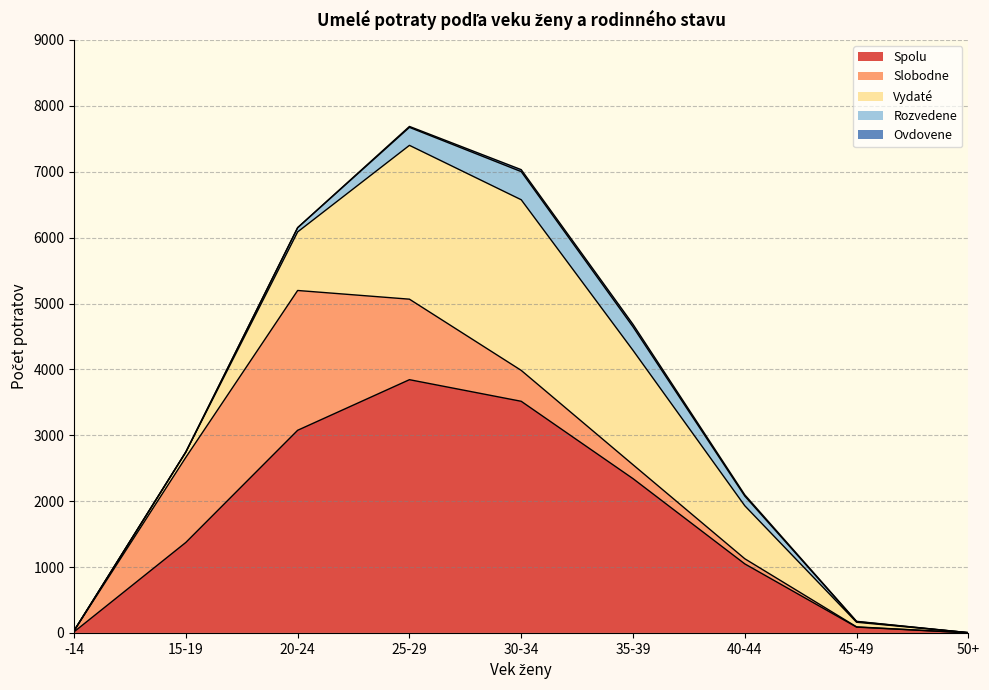

Is the value of Slobodne at 25-29 greater than the value of Ovdovene at 50+?

Yes